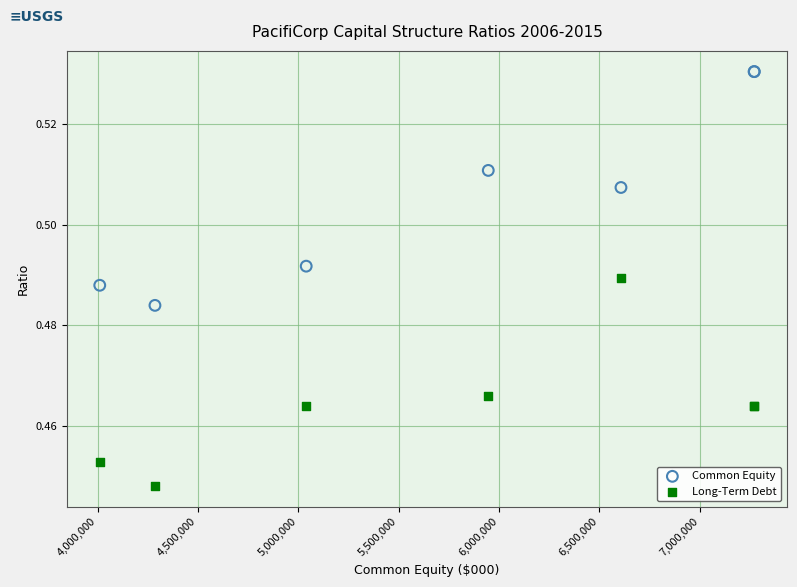

Which series reaches the maximum Y coordinate?

Common Equity